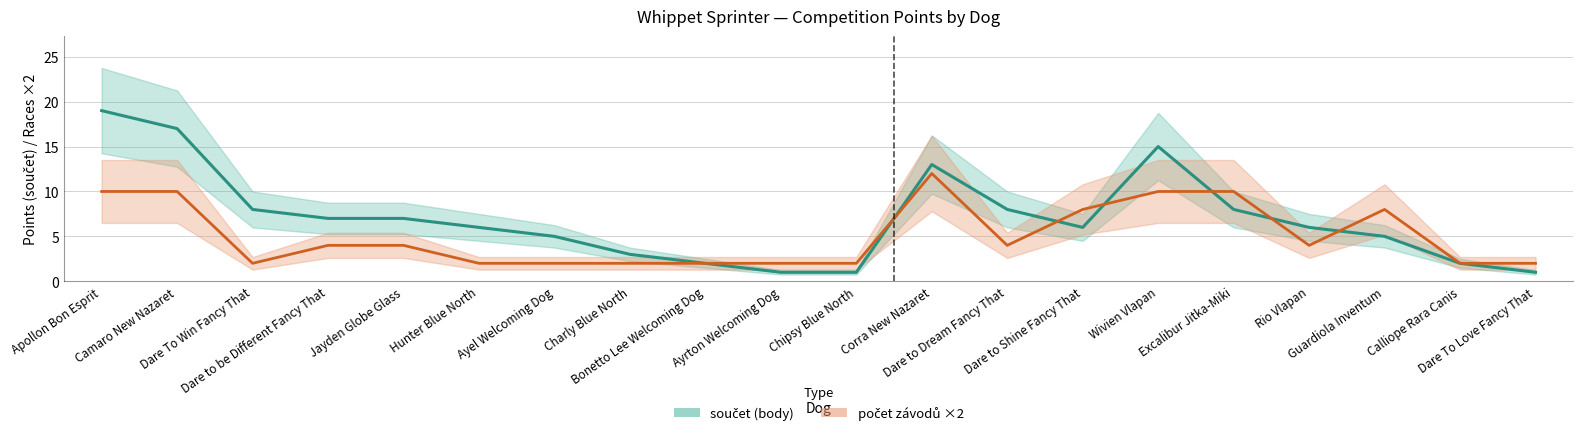

How many times do součet and počet závodů cross each other?

6